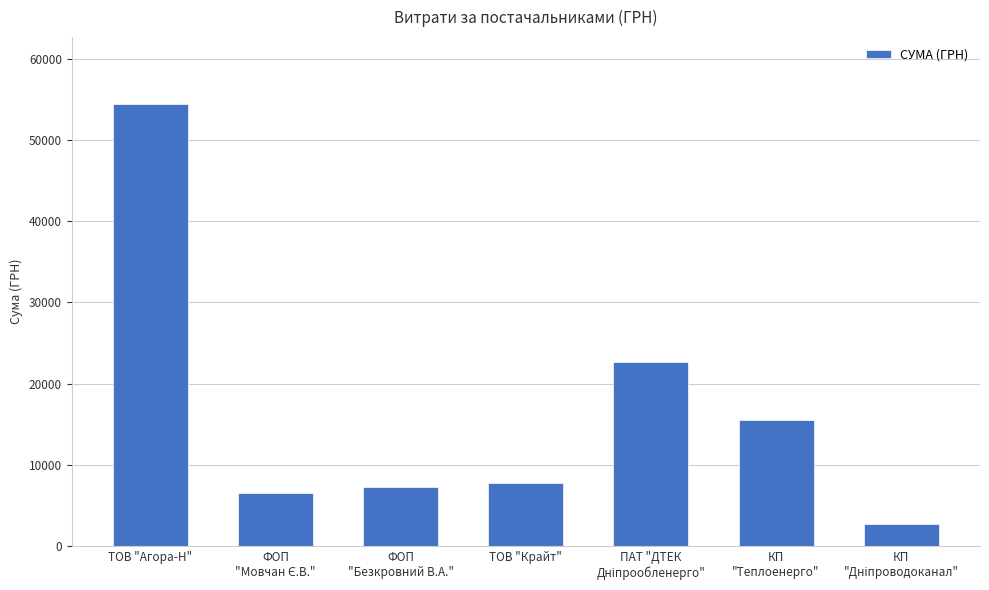

The value at КП
"Теплоенерго" is 15570.0. True or false?

True